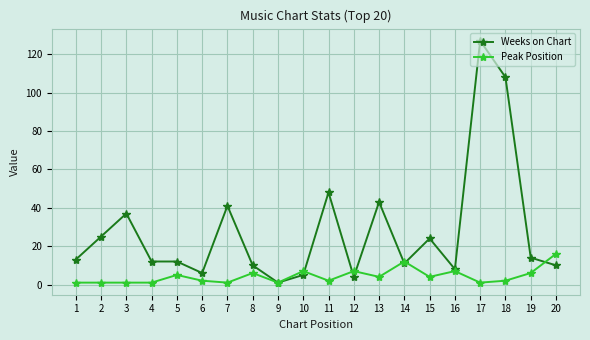

Does the chart display data point markers on the line(s)?

Yes